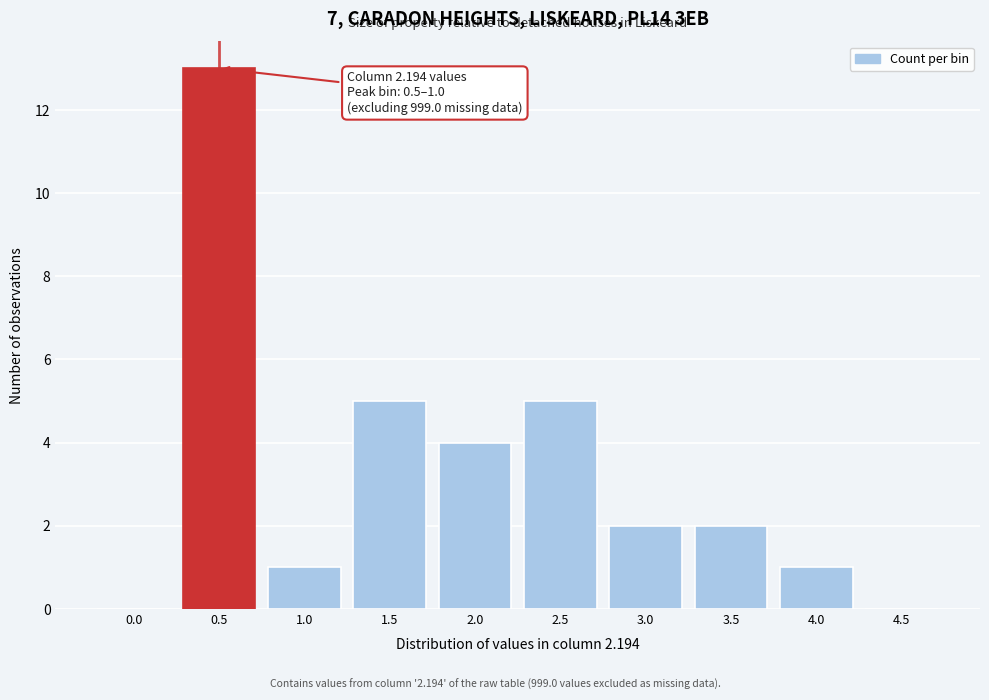

Reading right to left, transcribe all the data shown in this chart.

4.5=0	4.0=1	3.5=2	3.0=2	2.5=5	2.0=4	1.5=5	1.0=1	0.5=13	0.0=0